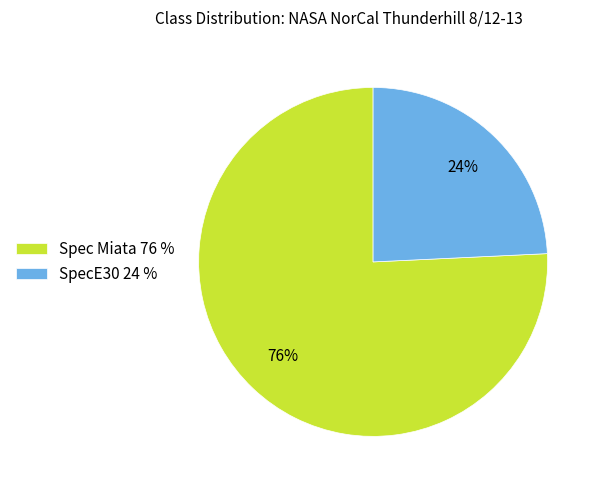

To the nearest percent, what percentage of the pie is Spec Miata?

76%